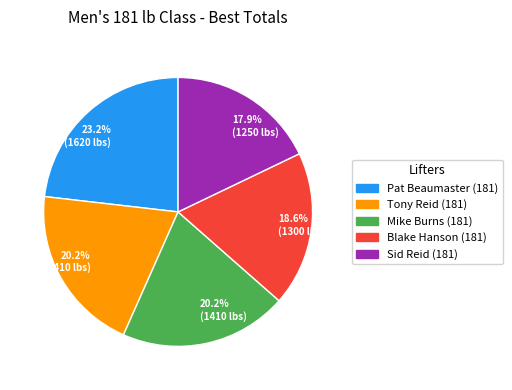

Is there any slice that represents more than half of the pie?

No